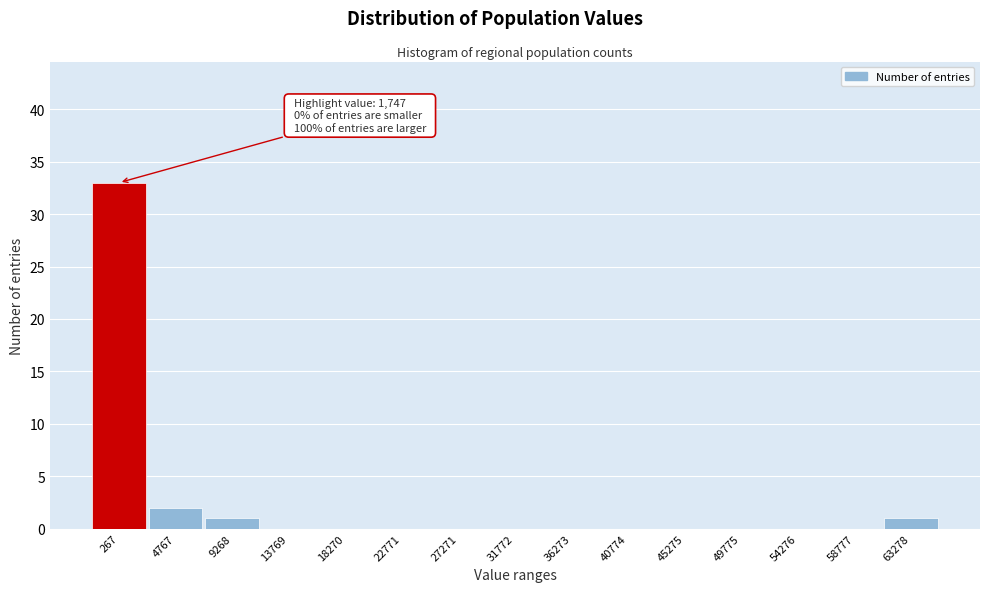

Reading left to right, list all the values displayed in this chart.

267=33	4767=2	9268=1	13769=0	18270=0	22771=0	27271=0	31772=0	36273=0	40774=0	45275=0	49775=0	54276=0	58777=0	63278=1